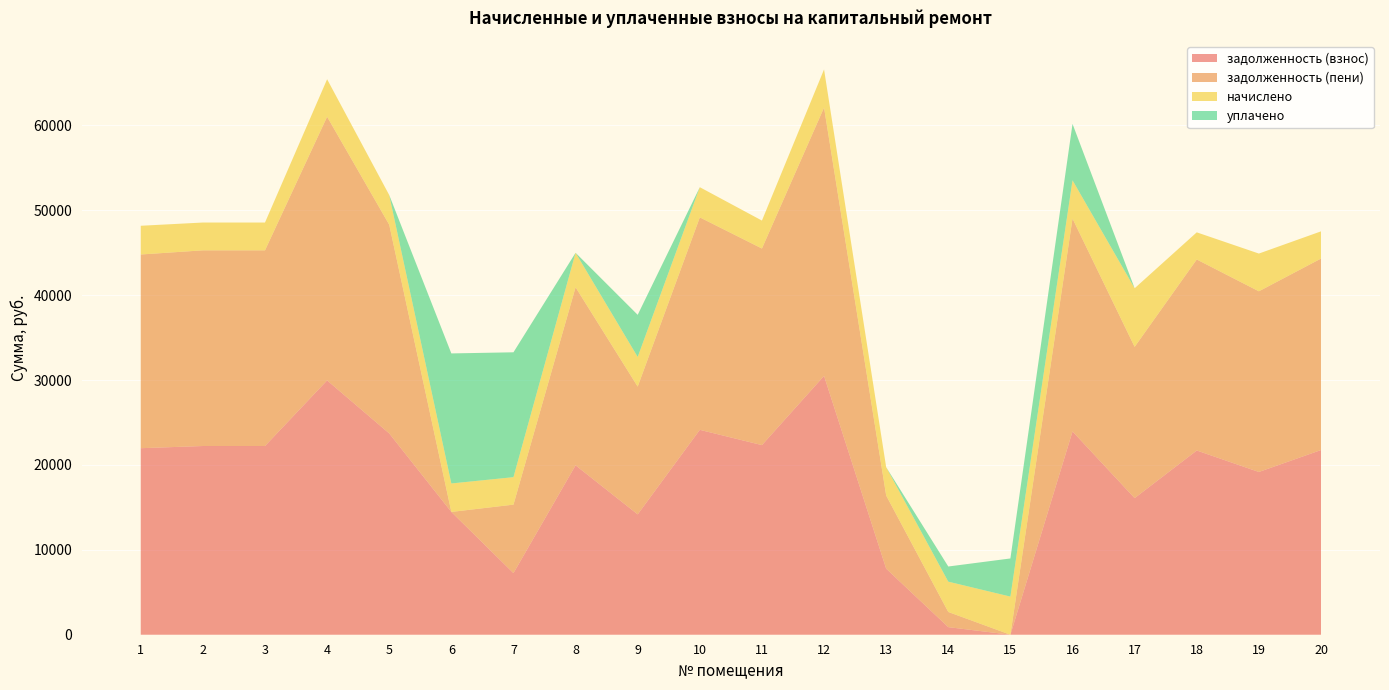

Reading left to right, transcribe all the data shown in this chart.

задолженность (взнос): 21975.1	22234.0	22234.0	29962.9	23716.3	14466.9	7258.8	19959.6	14179.5	24139.7	22339.7	30492.2	7783.6	893.1	0.0	23951.2	16094.6	21704.6	19174.7	21757.6
задолженность (пени): 22821.4	23053.0	23053.0	31066.6	24589.9	0.0	8068.0	20975.5	15053.1	25028.9	23162.6	31615.4	8618.2	1786.2	0.0	25078.3	17820.4	22504.1	21286.2	22559.0
начислено: 3385.2	3276.0	3276.0	4414.8	3494.4	3354.0	3237.0	4063.8	3494.4	3556.8	3291.6	4492.8	3338.4	3572.4	4492.8	4508.4	6903.0	3198.0	4446.0	3205.8
уплачено: 0.0	0.0	0.0	0.0	0.0	15320.8	14710.6	0.0	4961.9	0.0	0.0	0.0	0.0	1785.7	4493.0	6647.1	0.0	0.0	0.0	0.0